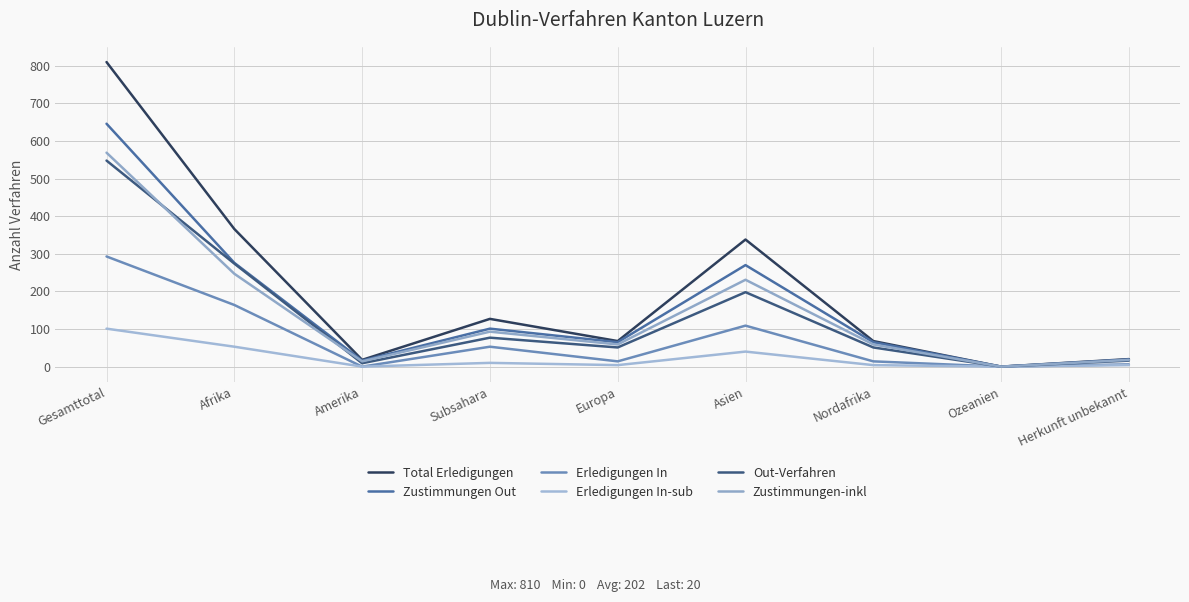

How many lines are shown in the chart?

6